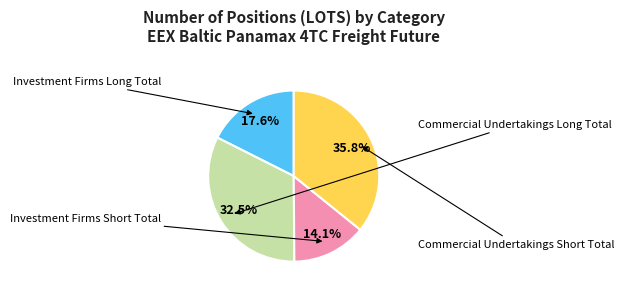

Count the number of slices in the pie.

4